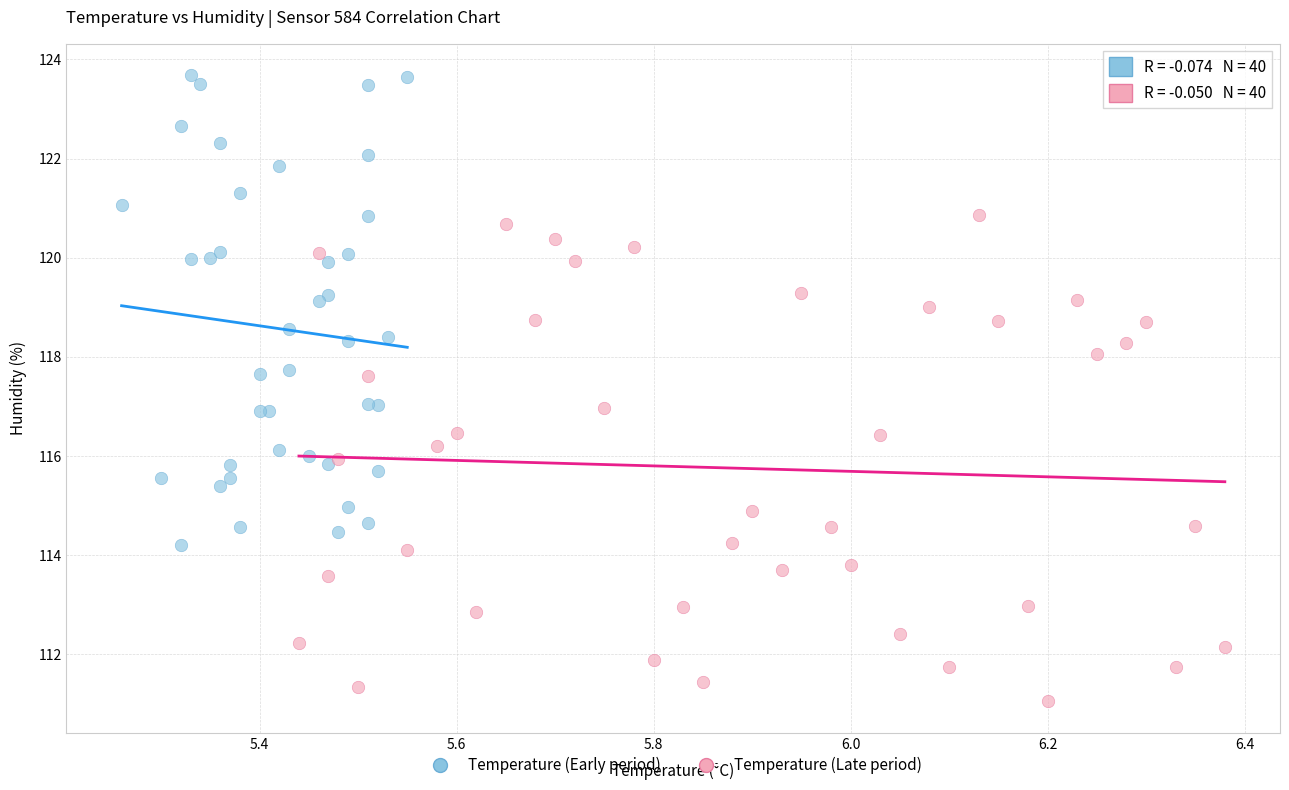

Which series contains the highest Y value?

Temperature (Early period)